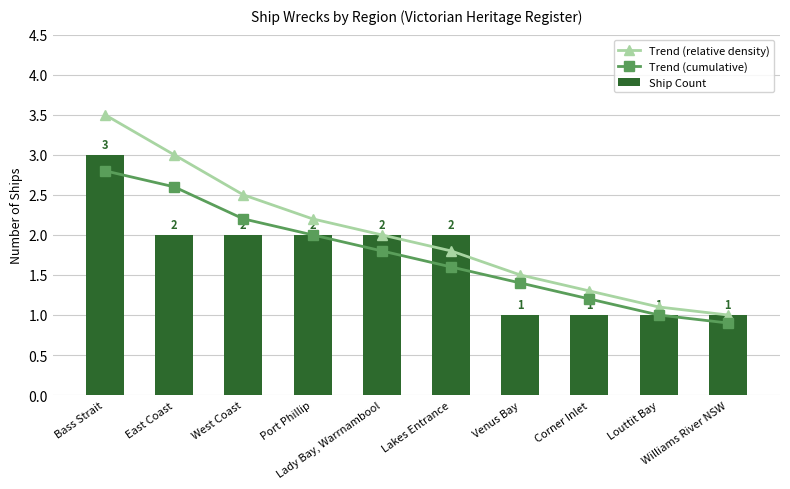

What is the smallest value displayed?

0.9